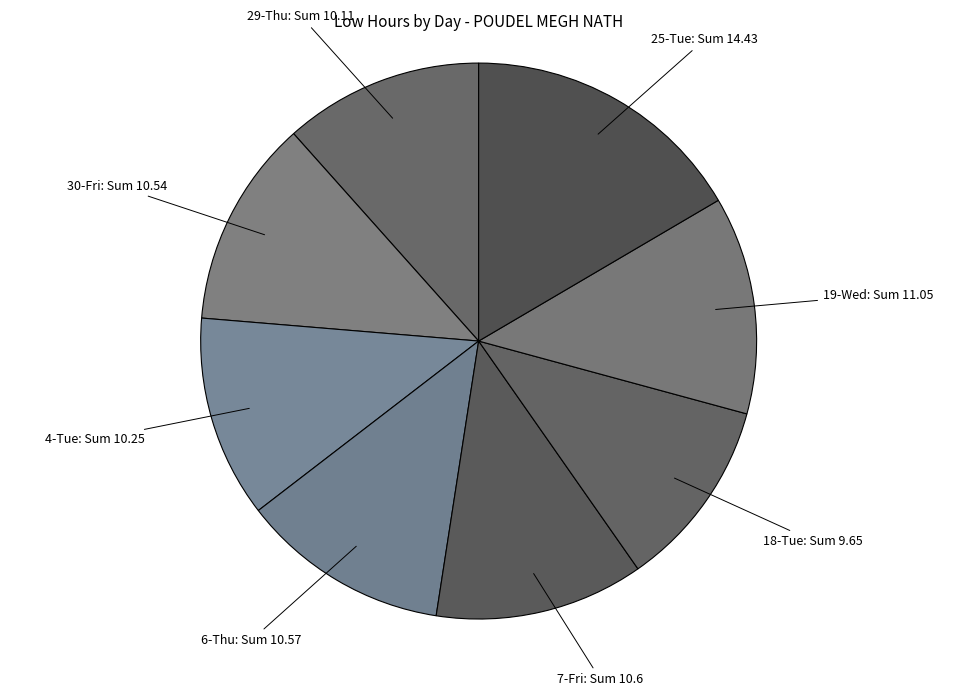

Which slice is the smallest?

18-Tue